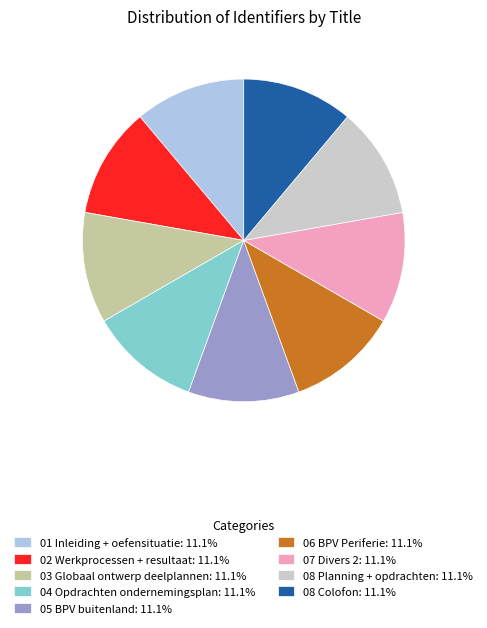

Does 04 Opdrachten ondernemingsplan: 11.1% represent more than half of the total?

No